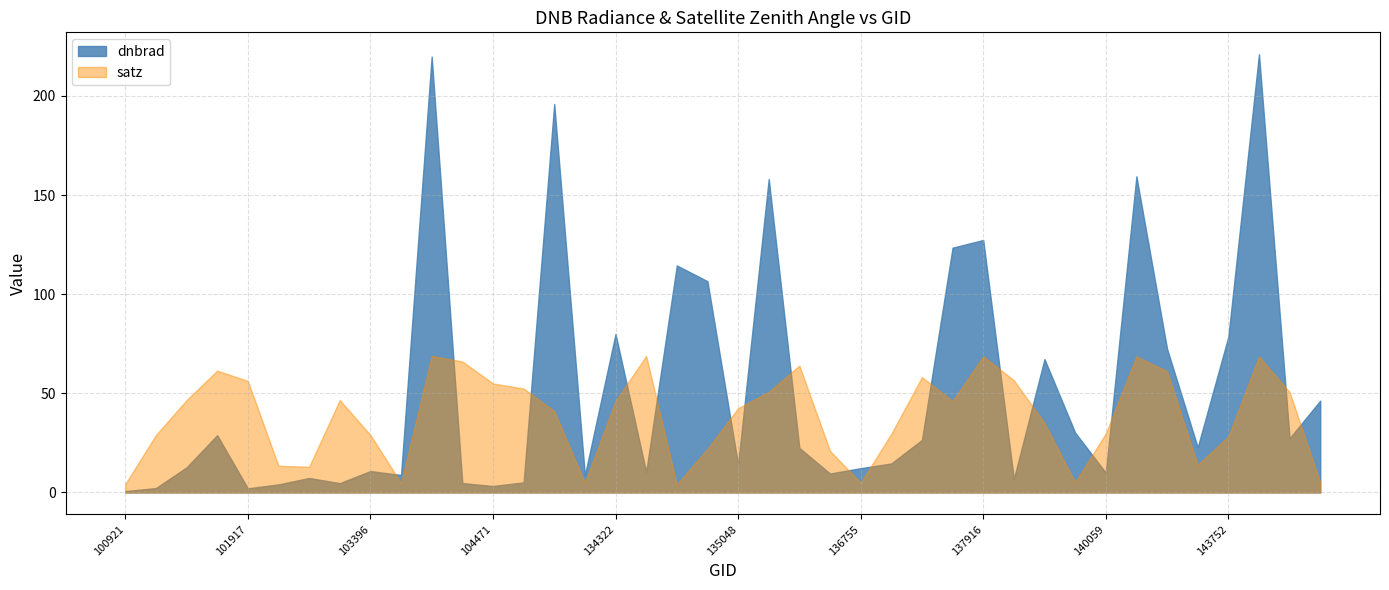

How many interior local peaks (higher than both neighbors) does the data have?

12